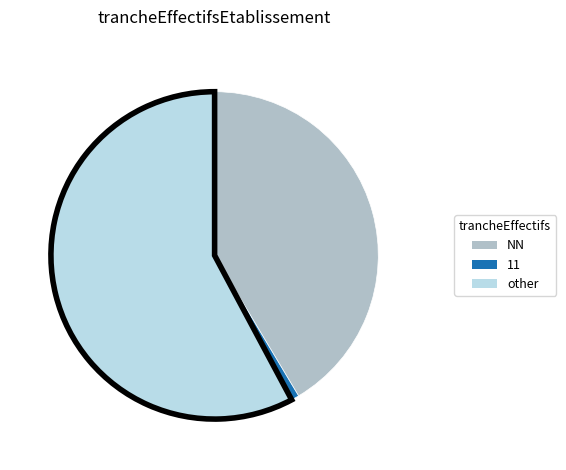

Between other and 11, which is larger?

other